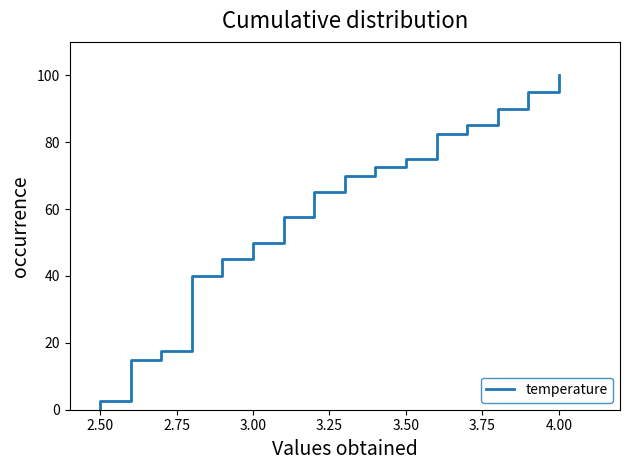

Is this an area chart (filled region under the line)?

No